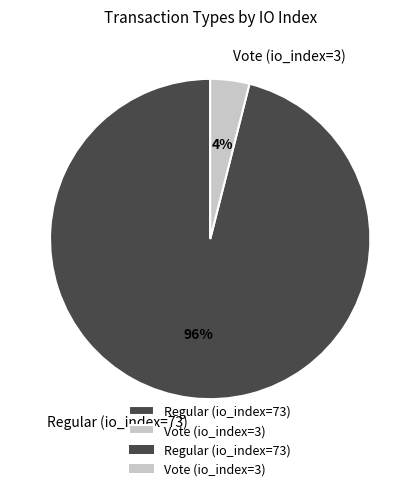

The Regular (io_index=73) slice represents 96% of the pie. True or false?

True